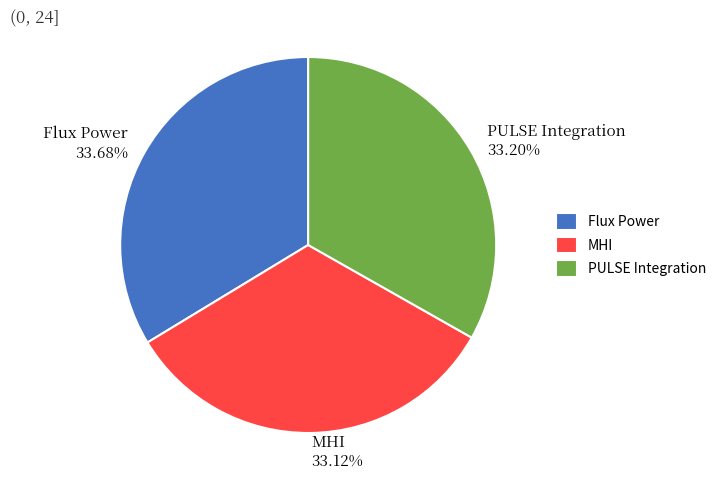

True or false: Flux Power accounts for 39% of the total.

False